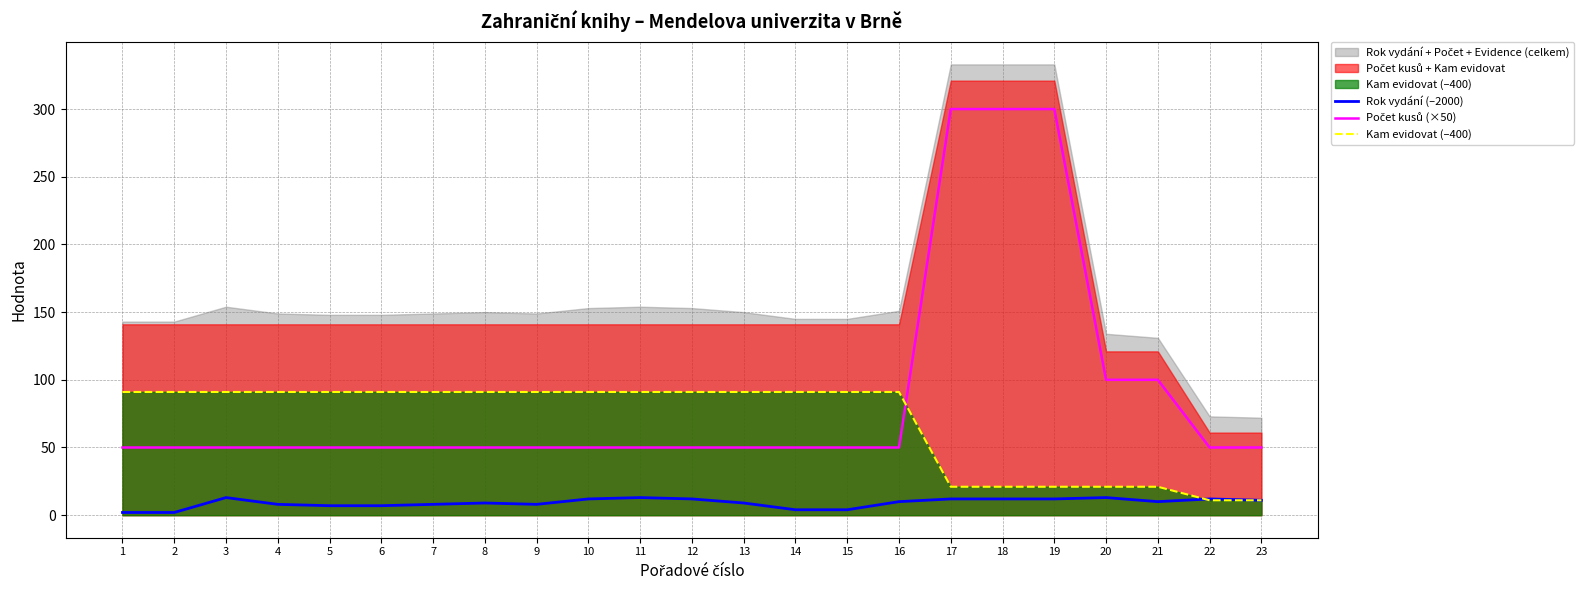

Which series changed the most between 9 and 15?

Rok vydání (–2000)